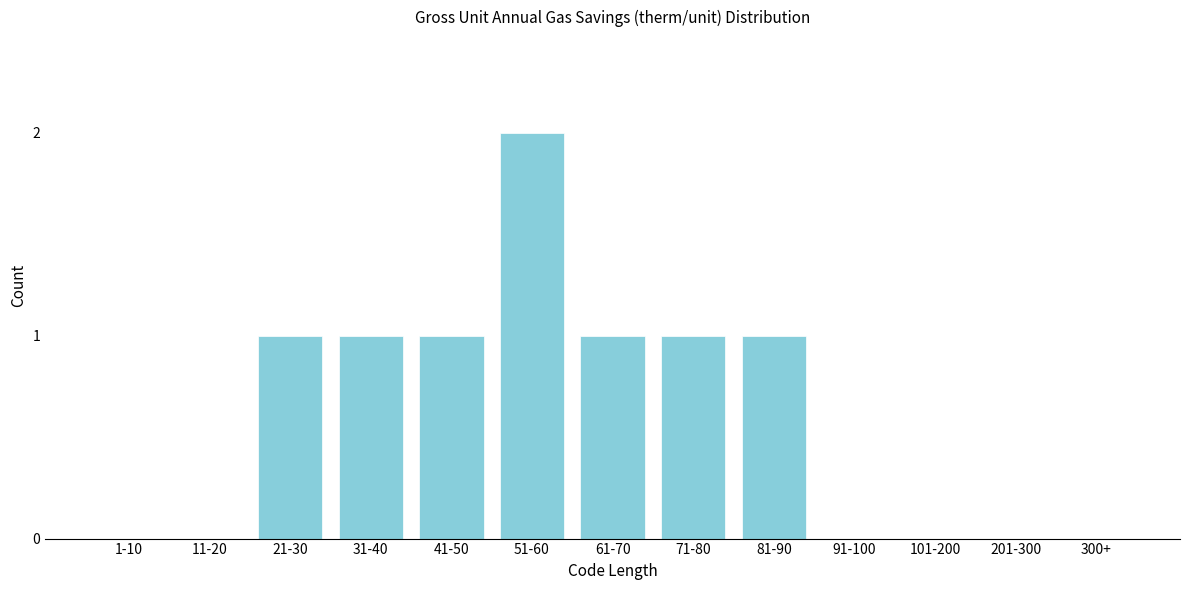

Reading left to right, list all the values displayed in this chart.

1-10=0	11-20=0	21-30=1	31-40=1	41-50=1	51-60=2	61-70=1	71-80=1	81-90=1	91-100=0	101-200=0	201-300=0	300+=0